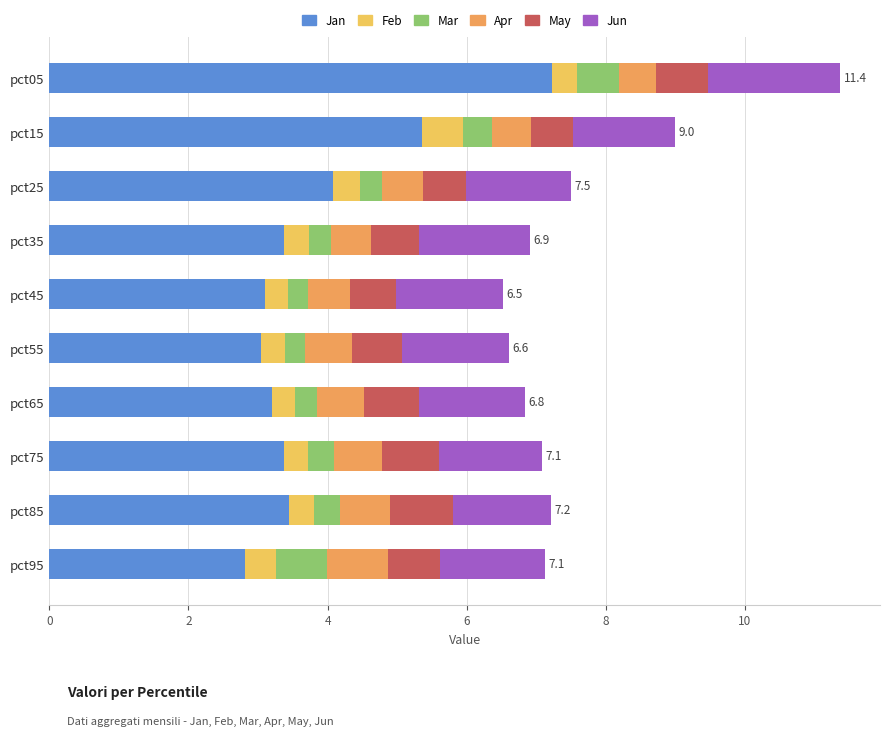

Which category has the highest value in the Jan series?

pct05